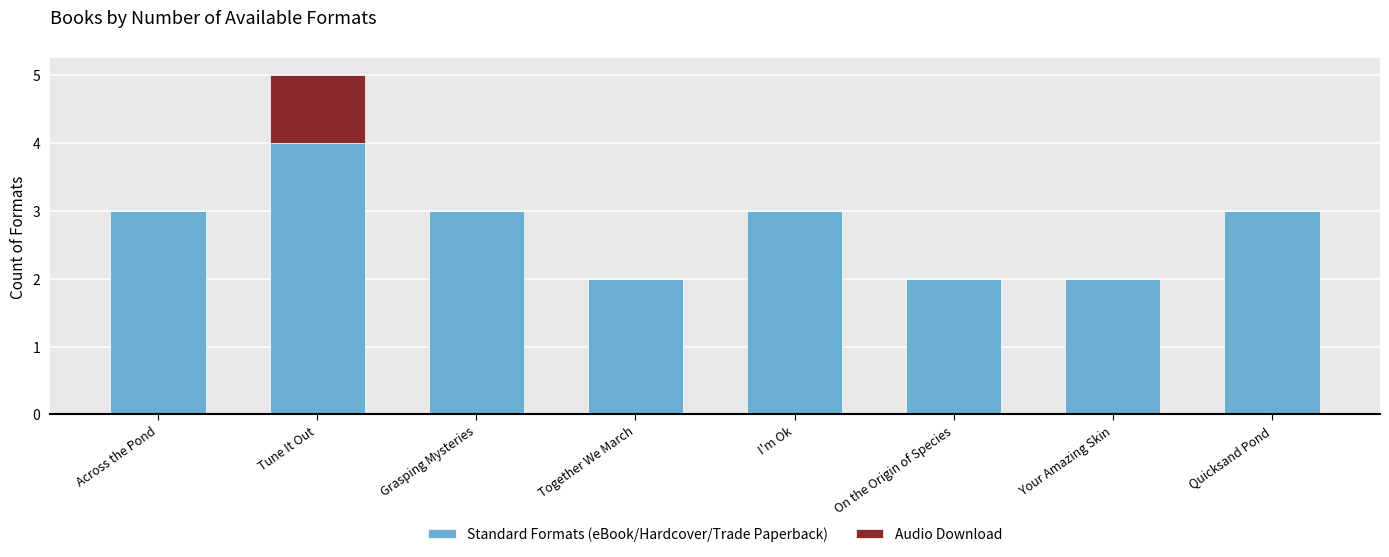

The value of Standard Formats (eBook/Hardcover/Trade Paperback) at Across the Pond is 3. True or false?

True